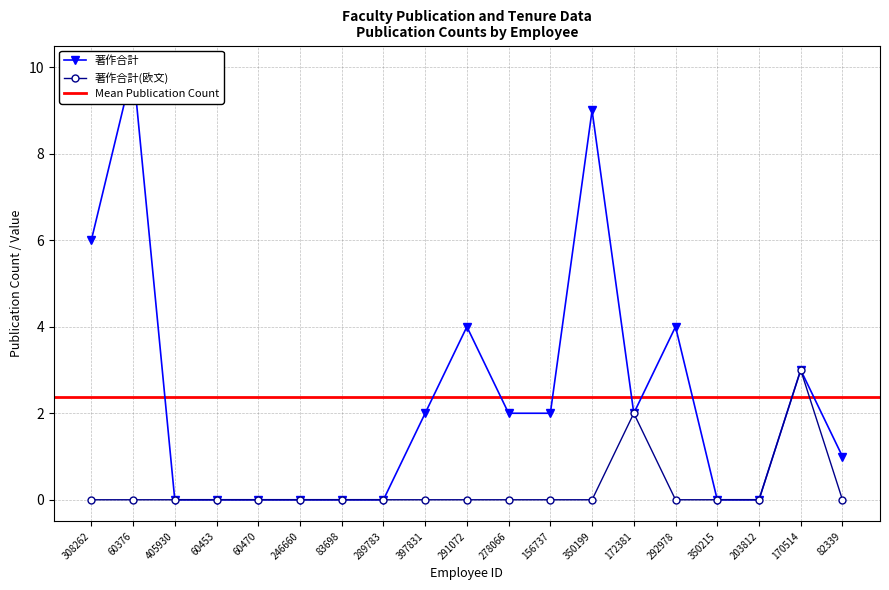

Rank the series by their average value, from highest to lowest.

著作合計, 著作合計(欧文)